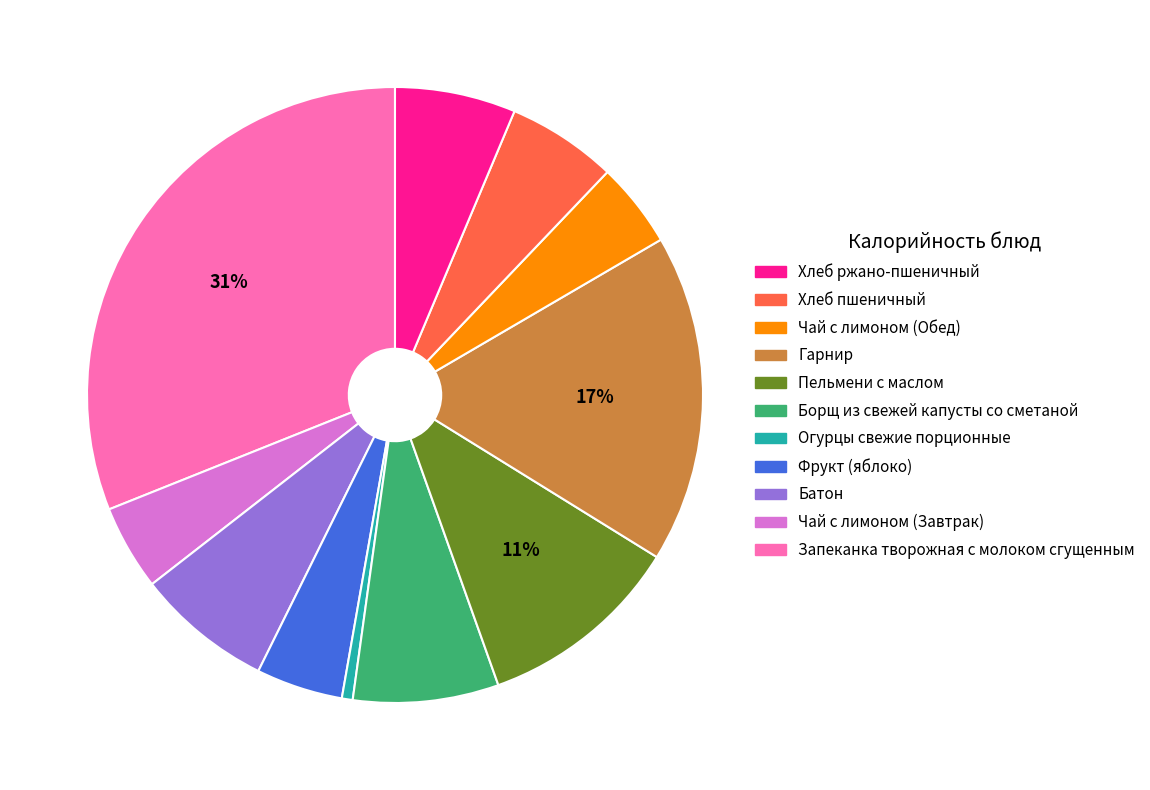

Is there a majority slice in this chart?

No